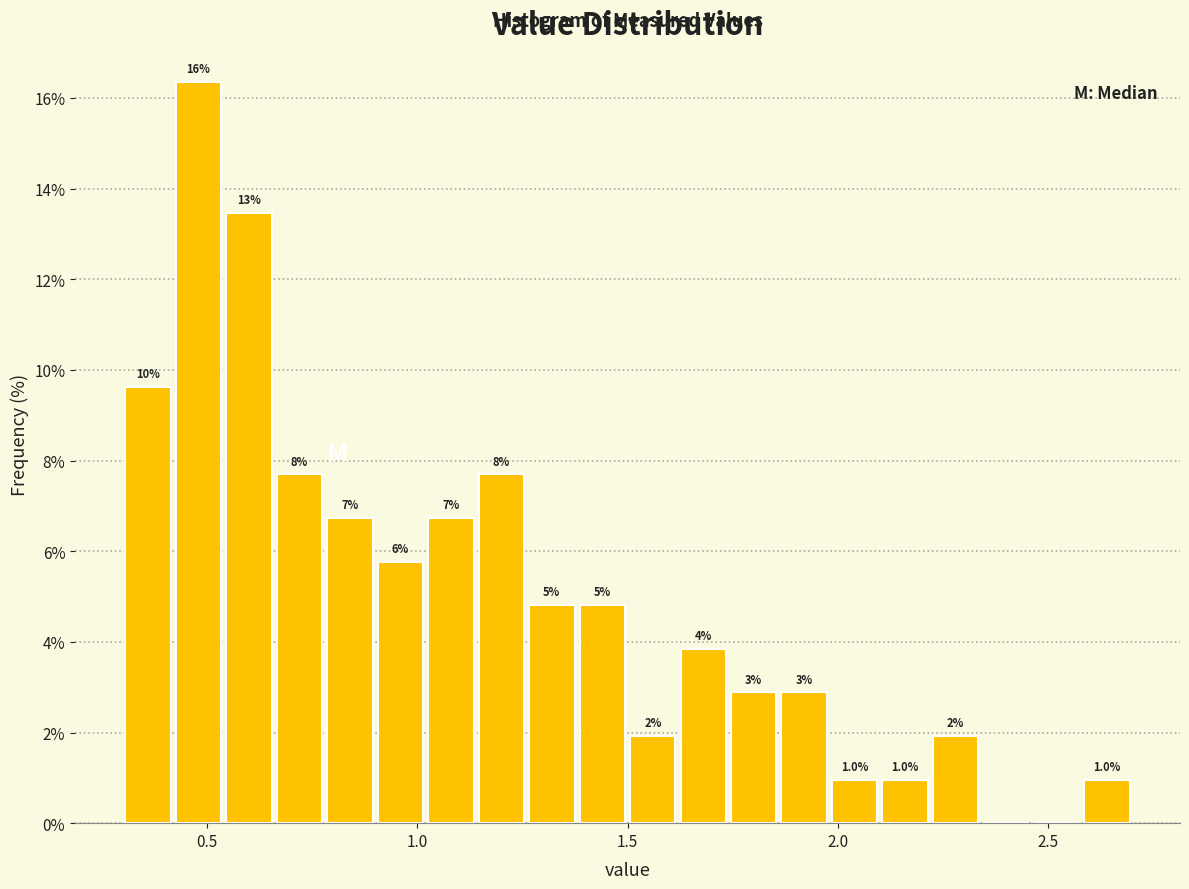

Around what value on the x-axis is the tallest bar? Give the approximate position of its centre, as read against the axis.

0.50